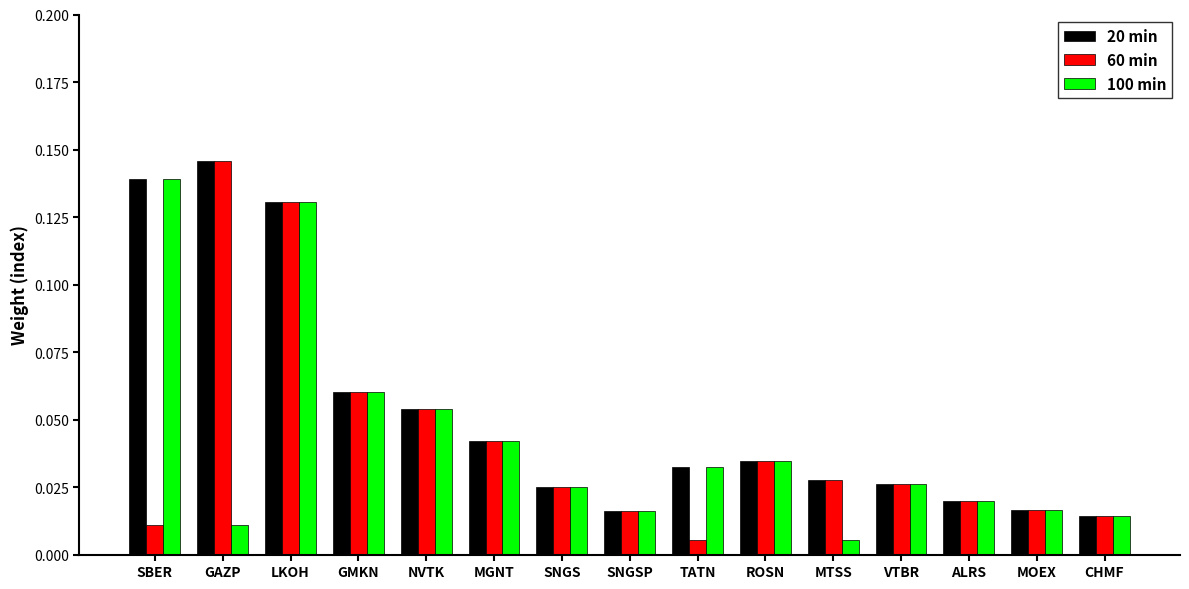

Is the value of 100 min at SNGS greater than the value of 20 min at SBER?

No